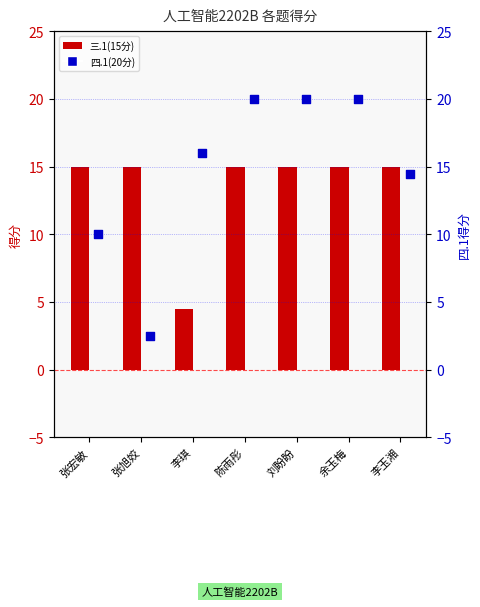

Which series has the widest spread of Y values?

四.1(20分)